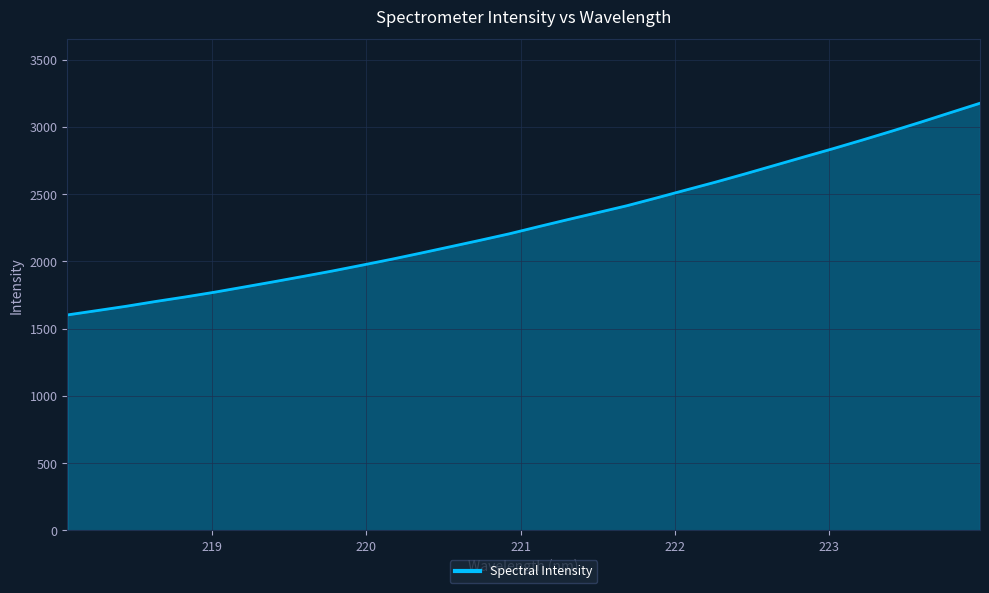

What is the difference between the maximum and minimum values?

1574.3